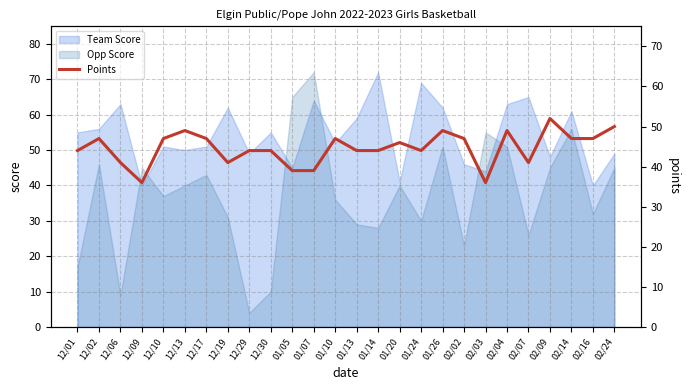

Is it true that the value at 01/10 is 47?

True